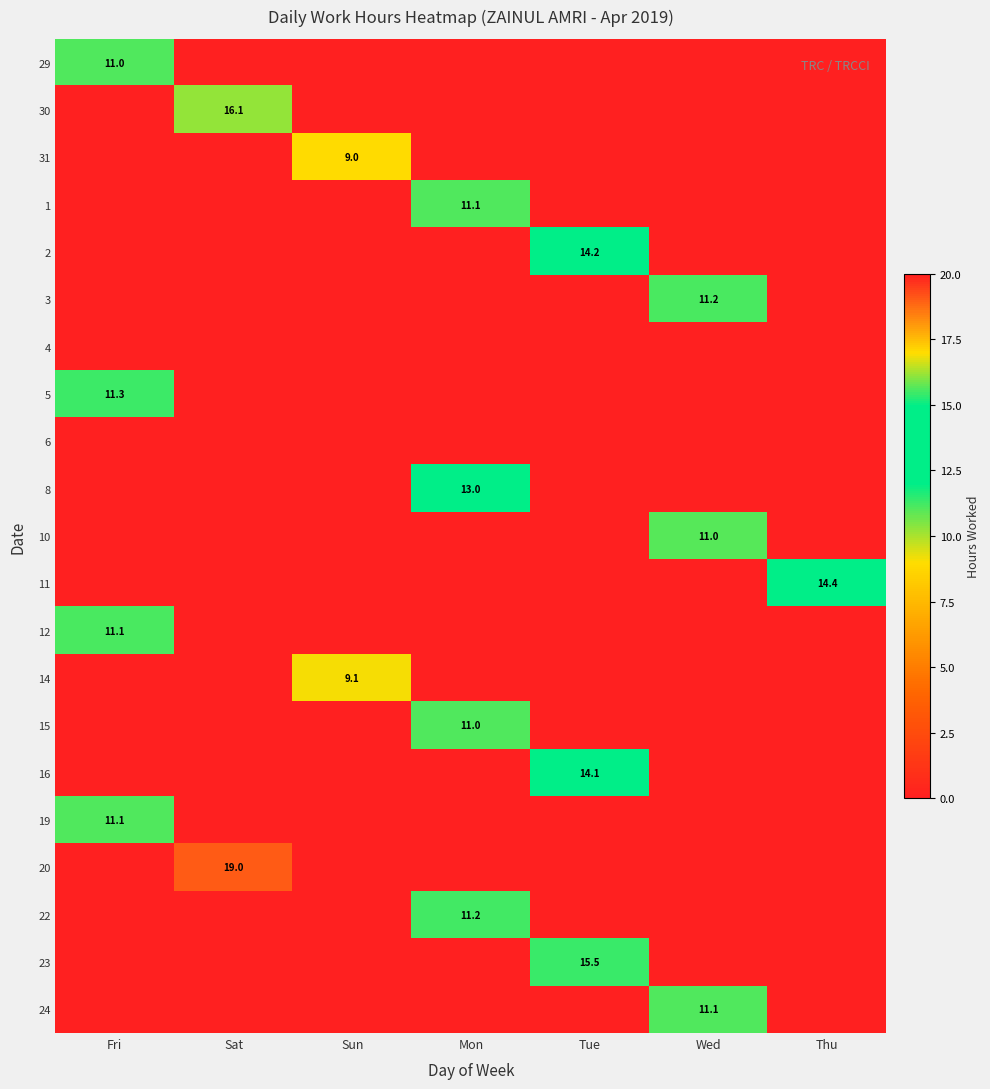

Is it true that 3 equals 4.1 at Wed?

False